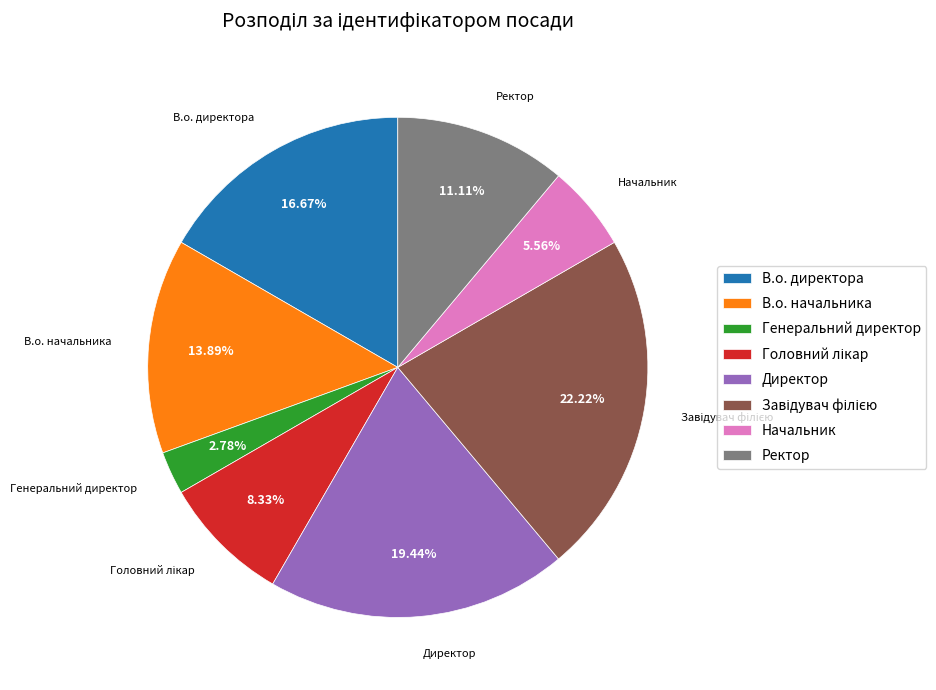

Is it true that Ректор is 21% of the pie?

False